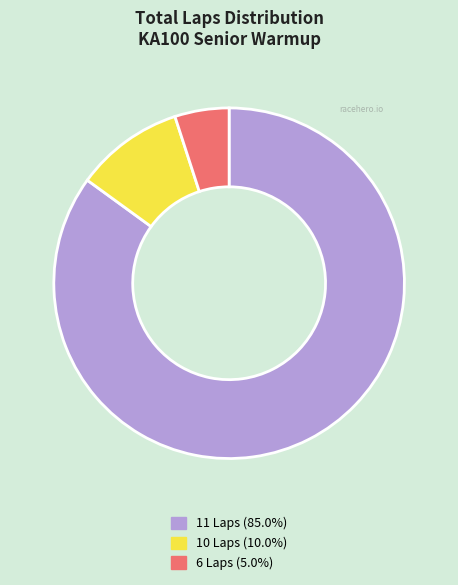

Is there any slice that represents more than half of the pie?

Yes